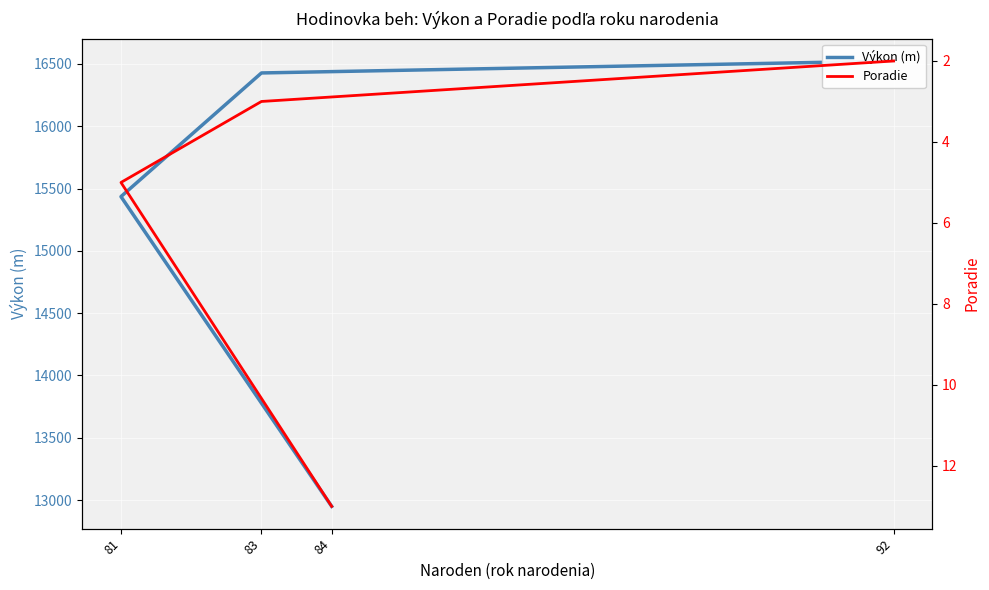

What is the smallest value displayed?

2